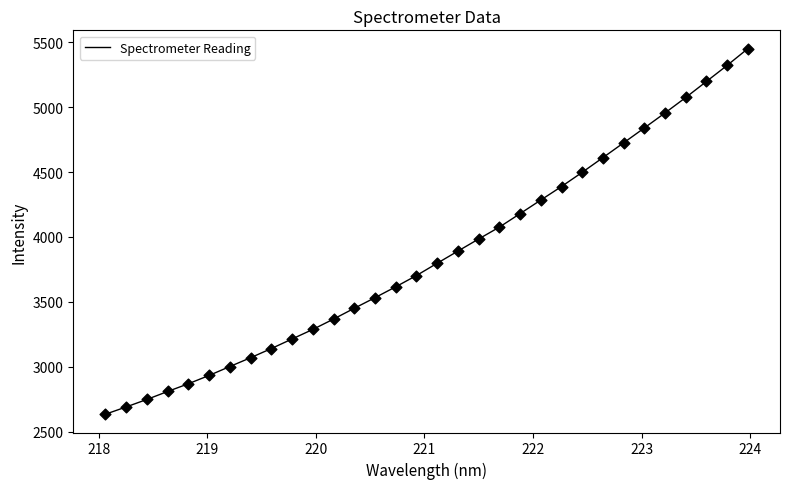

What is the difference between the maximum and minimum values?

2816.4